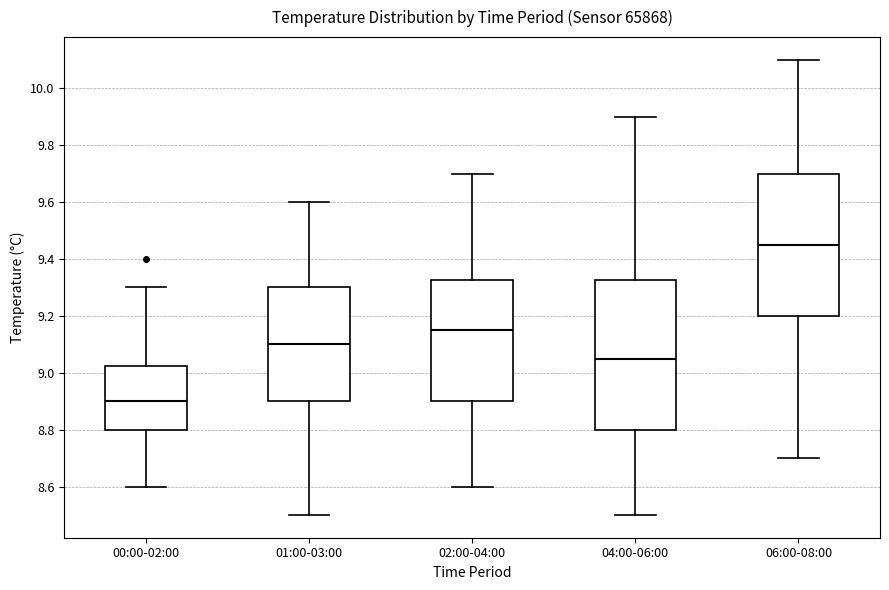

Reading left to right, transcribe this box plot: for each box, give where its median line is, the range the box spans, and where its two whiskers end, as read against the y-axis. The values are not printed on the chart, so give them approximately, as read against the axis.

00:00-02:00: median 8.90, box 8.80 to 9.02, whiskers 8.60 to 9.30
01:00-03:00: median 9.10, box 8.90 to 9.30, whiskers 8.50 to 9.60
02:00-04:00: median 9.16, box 8.90 to 9.32, whiskers 8.60 to 9.70
04:00-06:00: median 9.06, box 8.80 to 9.32, whiskers 8.50 to 9.90
06:00-08:00: median 9.46, box 9.20 to 9.70, whiskers 8.70 to 10.10